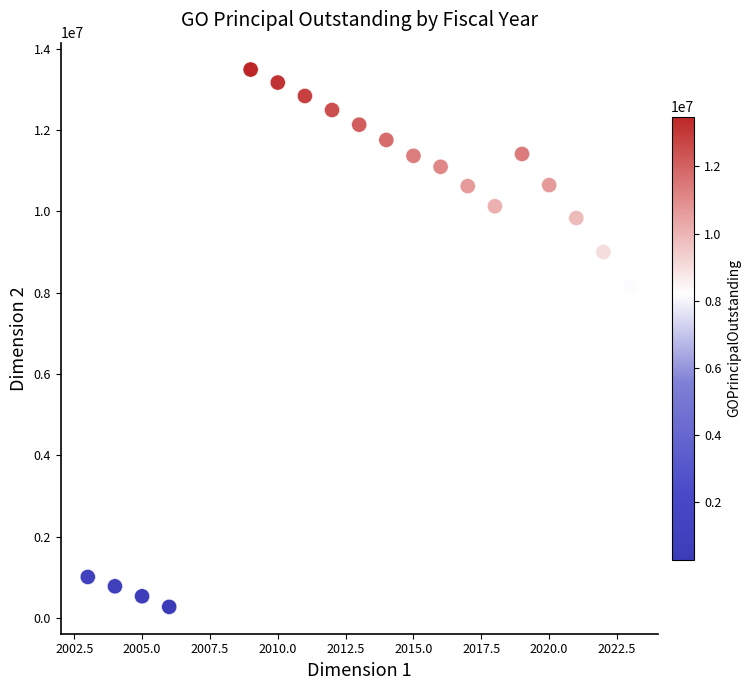

What is the range of Y values (max minus min)?

13205000